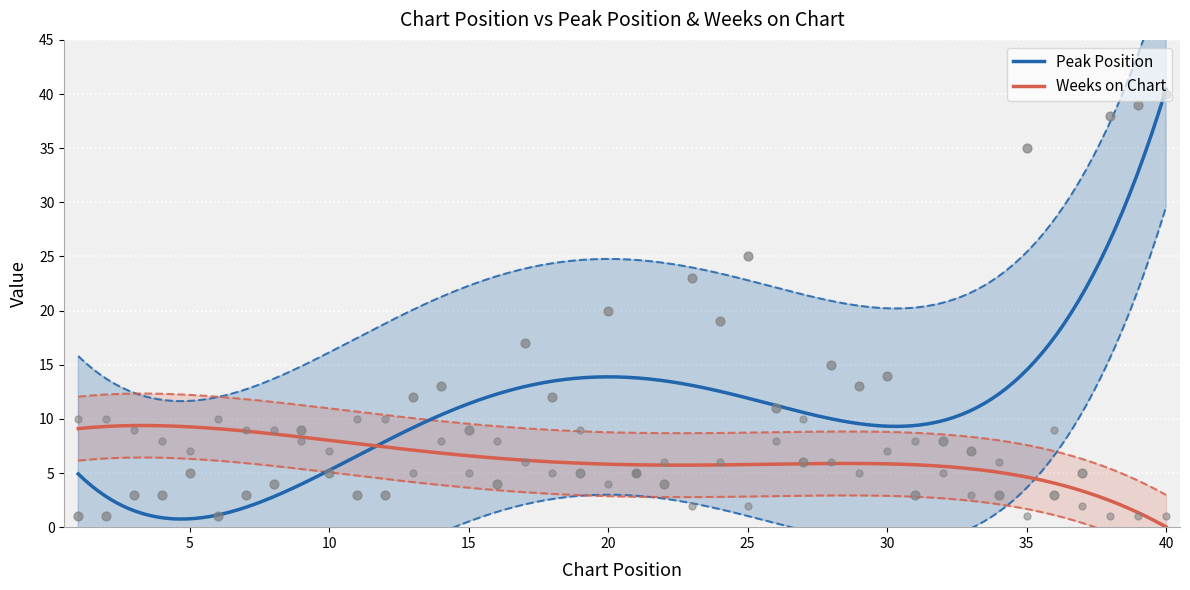

Which series has the largest total across all categories?

Peak Position